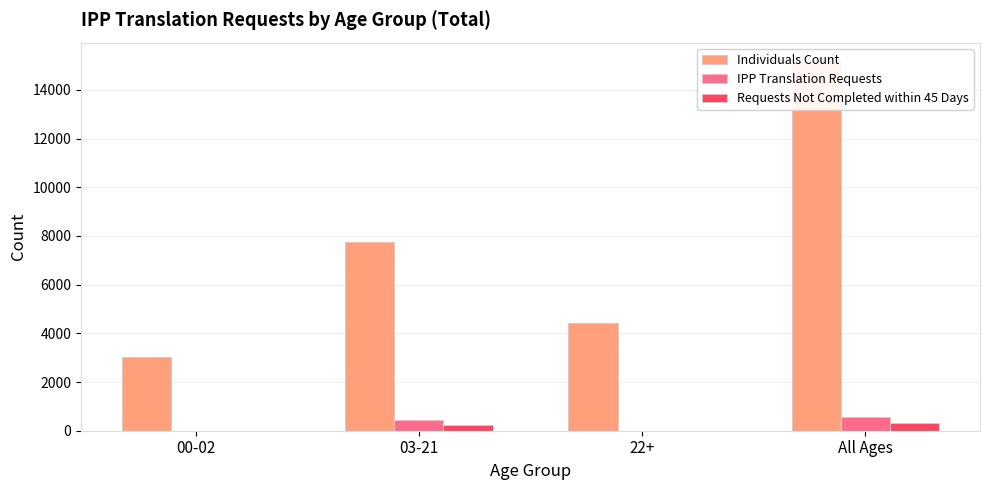

Where does the Requests Not Completed within 45 Days series first go above 217?

All Ages